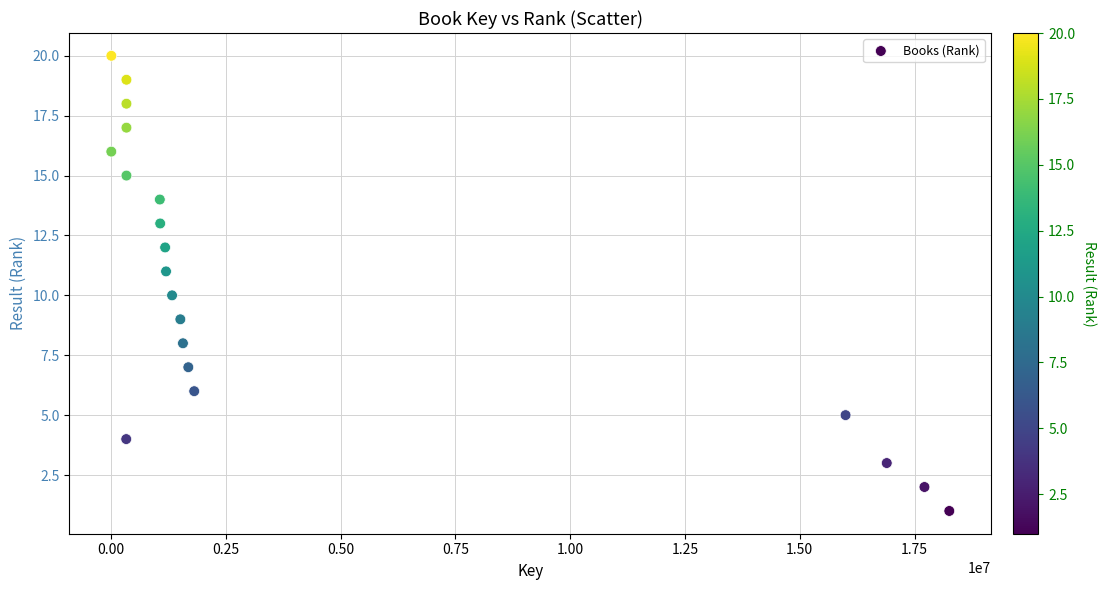

What is the range of Y values (max minus min)?

19